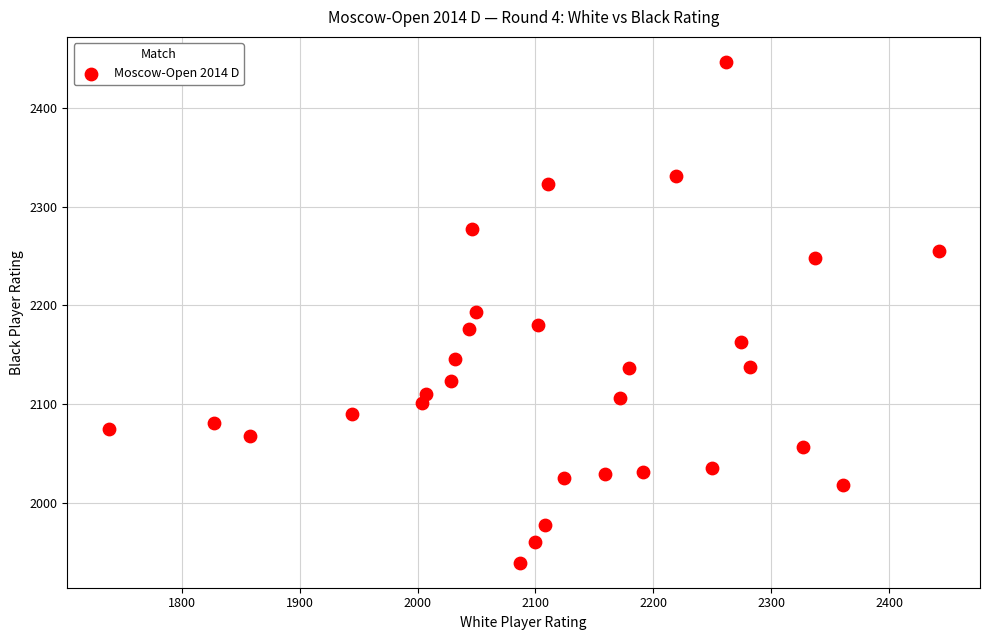

What is the range of X values (max minus min)?

704